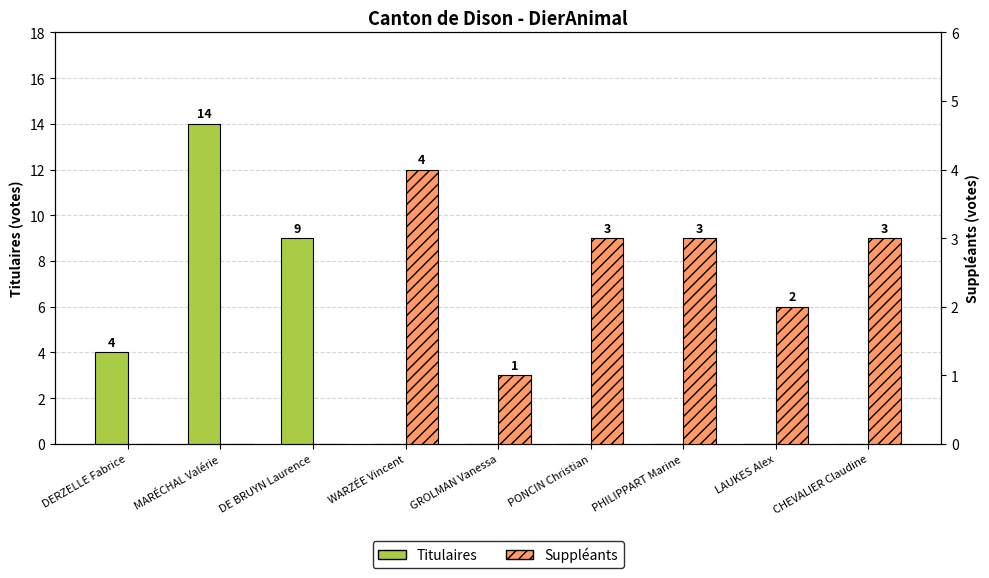

At which category is the sum across all series the highest?

MARÉCHAL Valérie